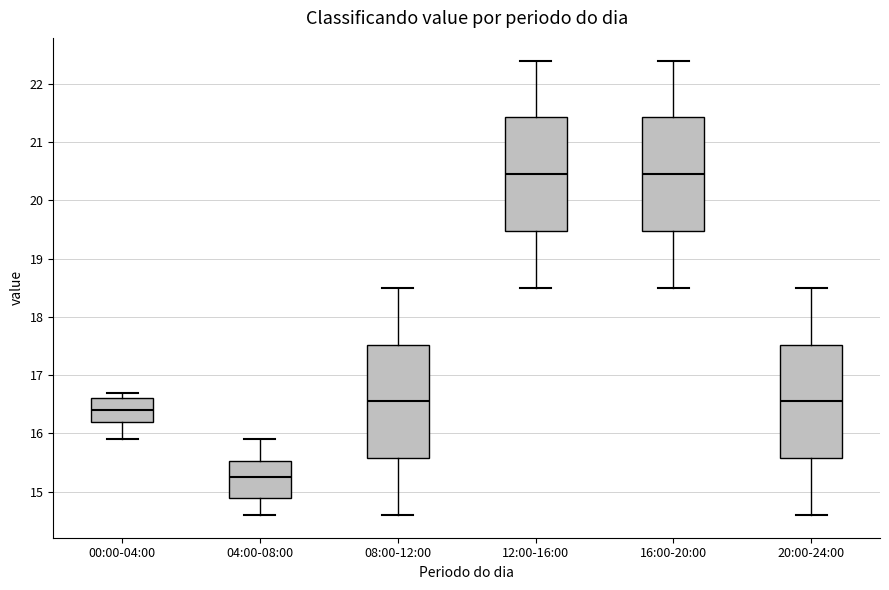

Reading left to right, read every box against the y-axis: the position of its median line, the range the box covers, and the ends of its whiskers. The values are not printed on the chart, so give them approximately, as read against the axis.

00:00-04:00: median 16.4, box 16.2 to 16.6, whiskers 15.9 to 16.7
04:00-08:00: median 15.3, box 14.9 to 15.5, whiskers 14.6 to 15.9
08:00-12:00: median 16.6, box 15.6 to 17.5, whiskers 14.6 to 18.5
12:00-16:00: median 20.5, box 19.5 to 21.4, whiskers 18.5 to 22.4
16:00-20:00: median 20.5, box 19.5 to 21.4, whiskers 18.5 to 22.4
20:00-24:00: median 16.6, box 15.6 to 17.5, whiskers 14.6 to 18.5